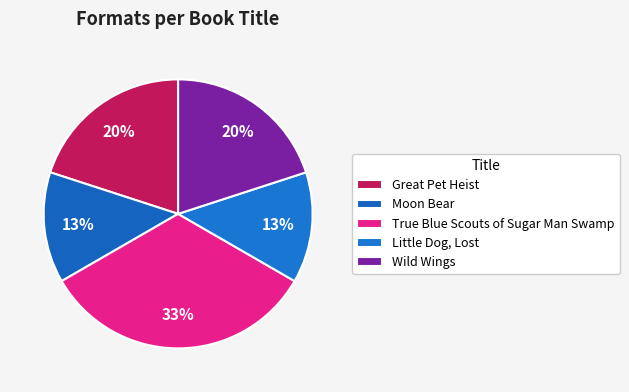

To the nearest percent, what is the combined percentage of Great Pet Heist and Moon Bear?

33%